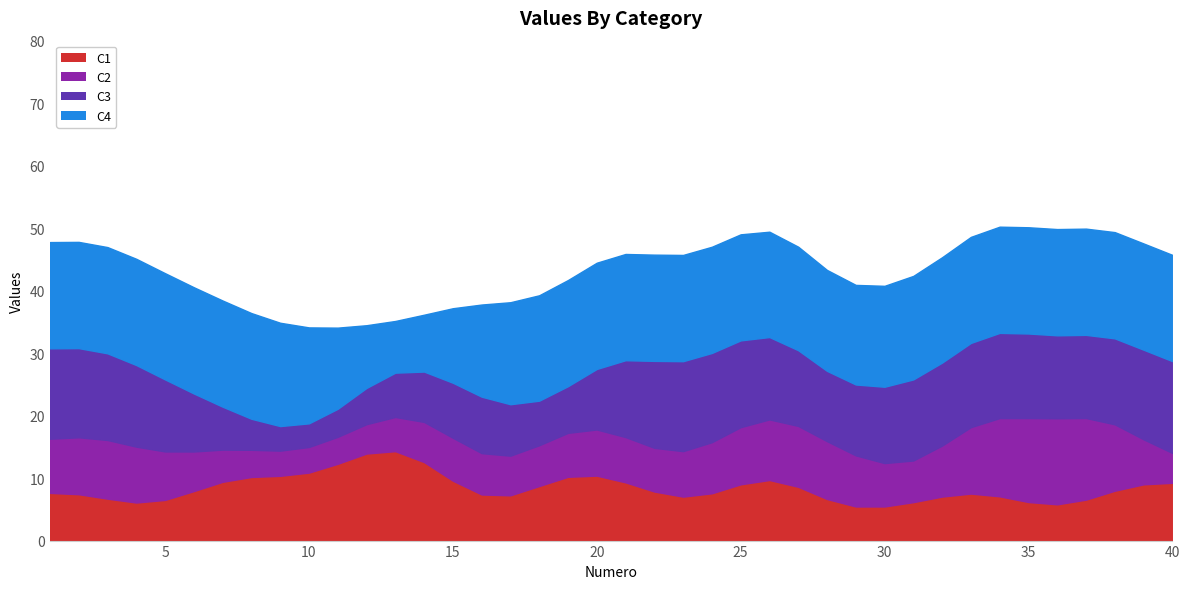

What is the total value across all series at 21?

46